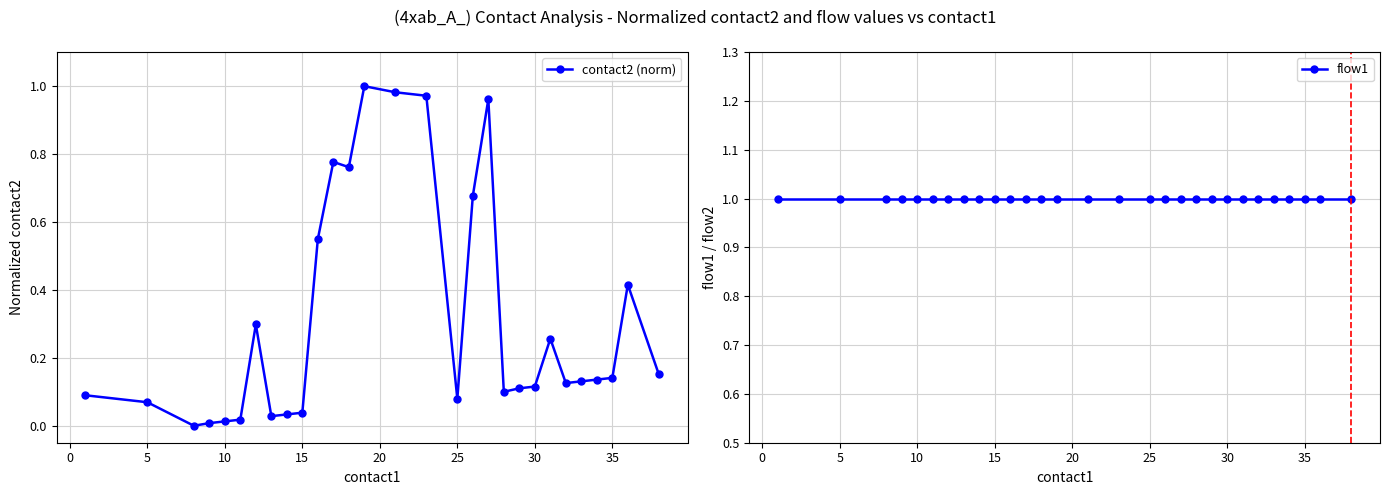

True or false: contact2 (norm) has more than 2 points higher than both neighbors.

True